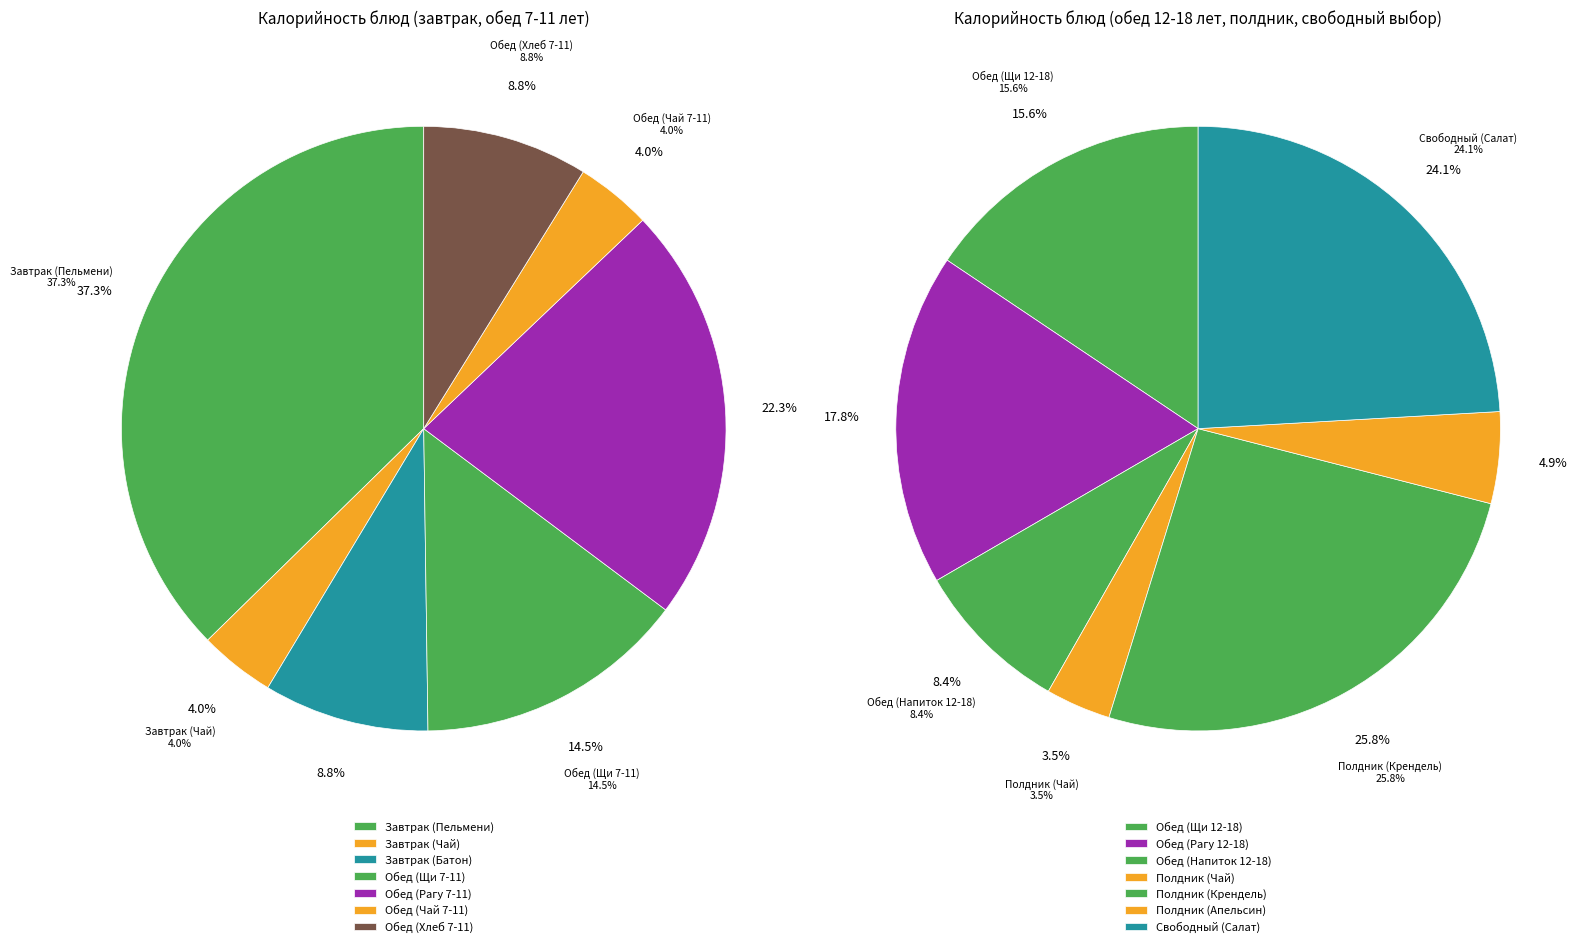

Do Завтрак (Пельмени) and Полдник (Апельсин) together represent more than half of the pie?

No